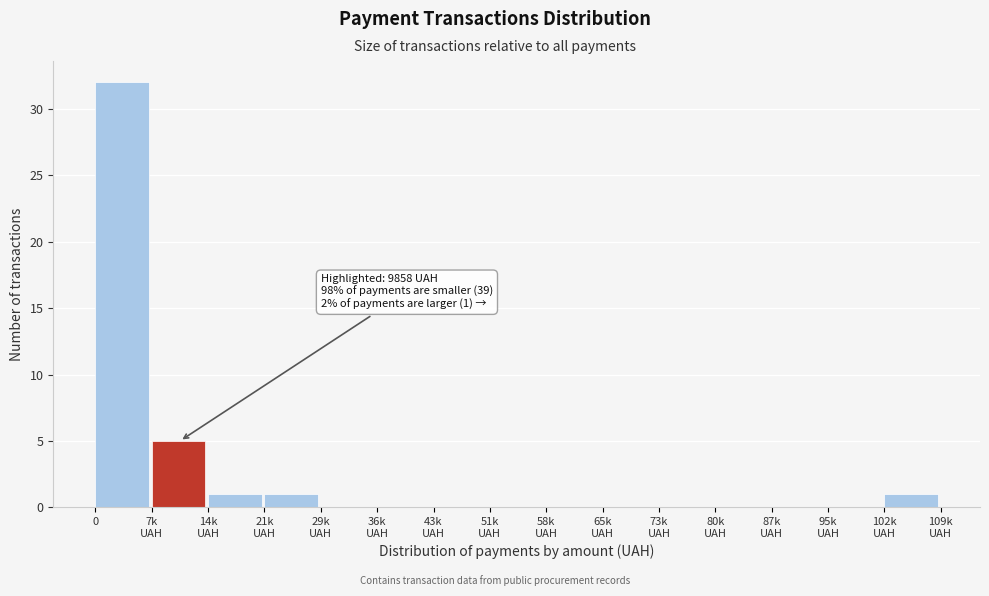

What is the sum of all values?

40